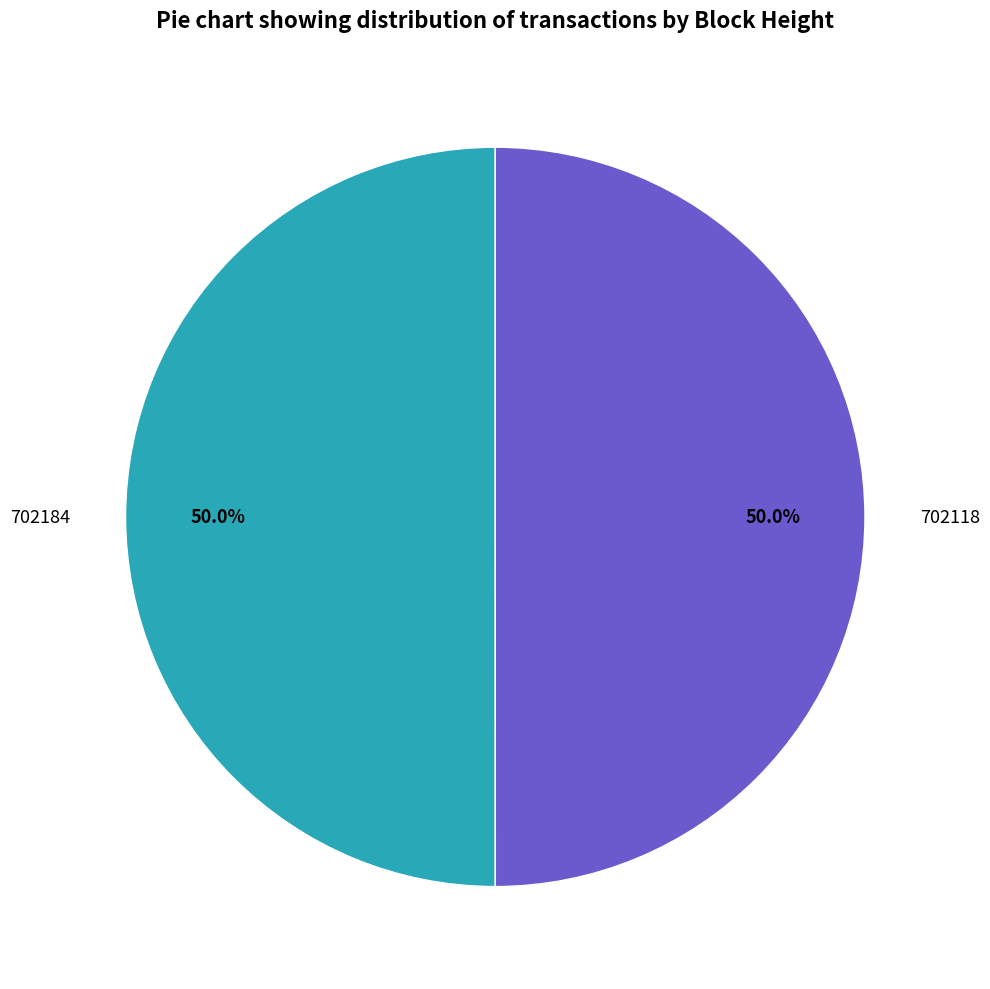

How many slices are in this pie chart?

2